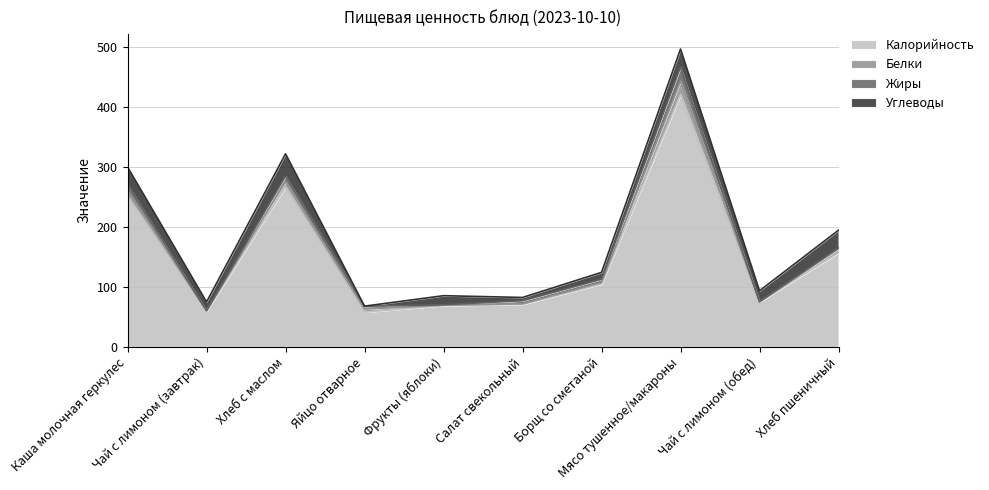

What are all the series names shown in the legend?

Калорийность, Белки, Жиры, Углеводы